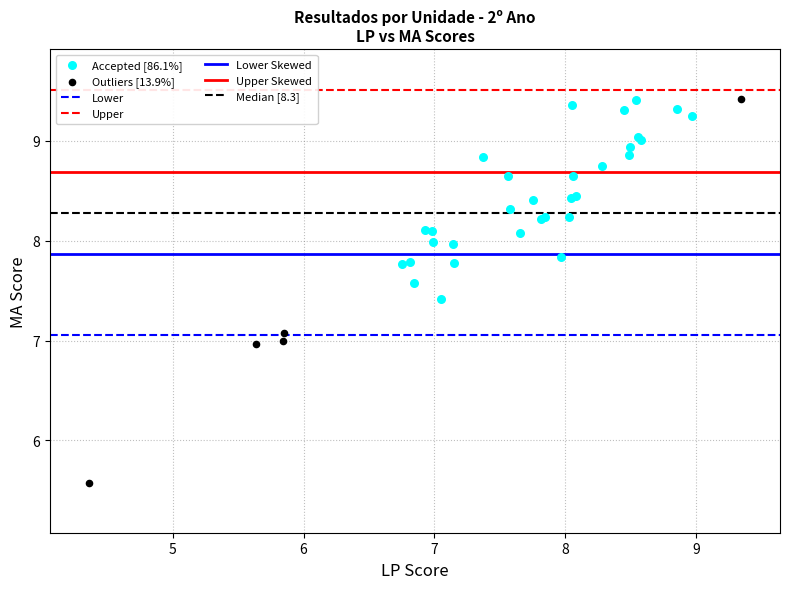

Which series has the largest Y range (max minus min)?

Outliers [13.9%]